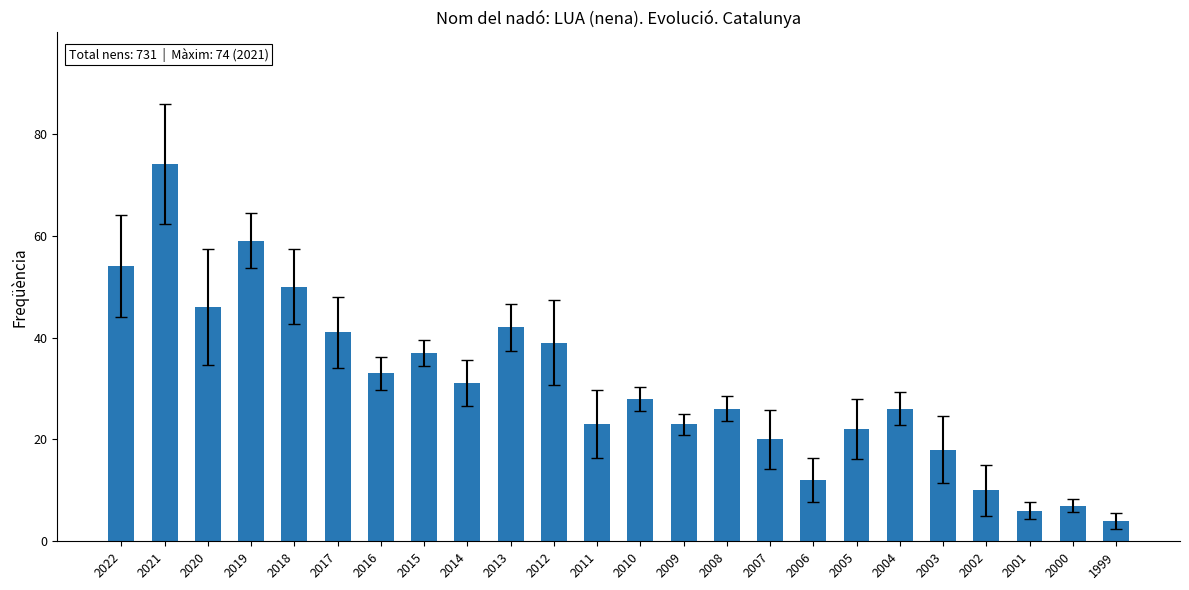

Between 2002 and 2006, which is larger?

2006